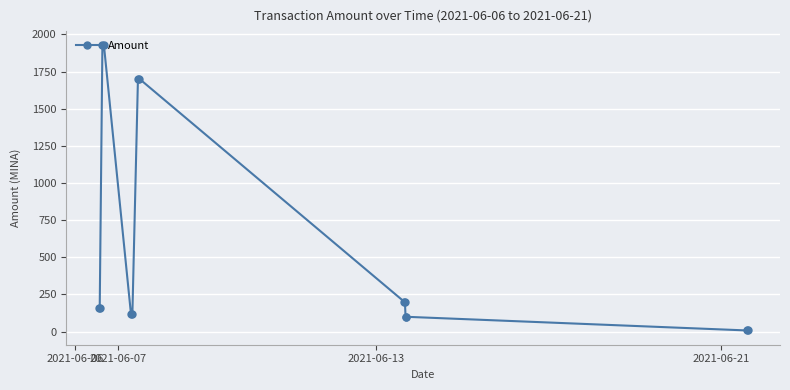

What is the greatest value displayed?

1925.8